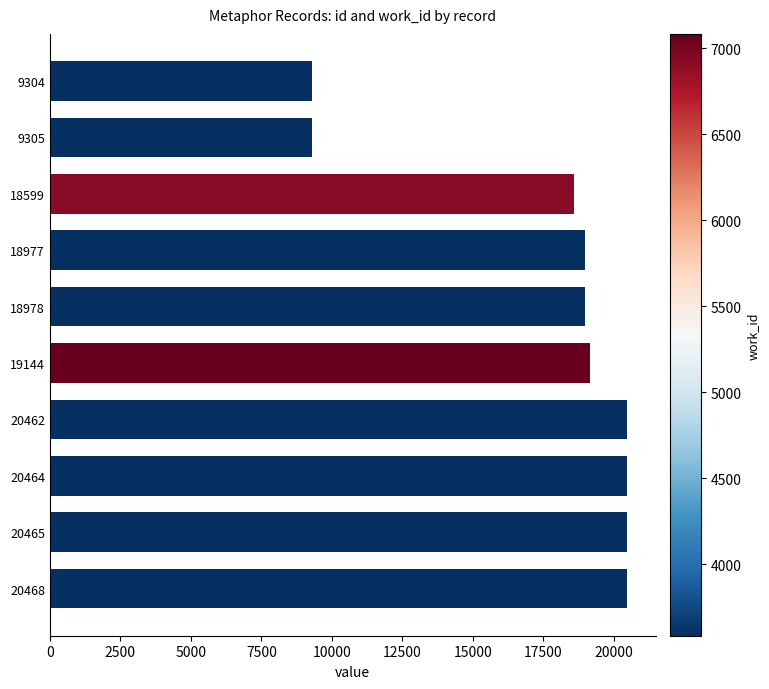

Approximately how many times larger is the value at 18977 compared to 20468?

0.9